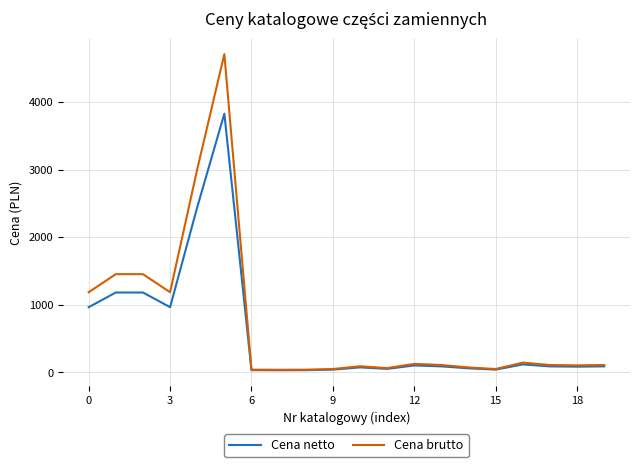

Which series has the largest range (max minus min)?

Cena brutto